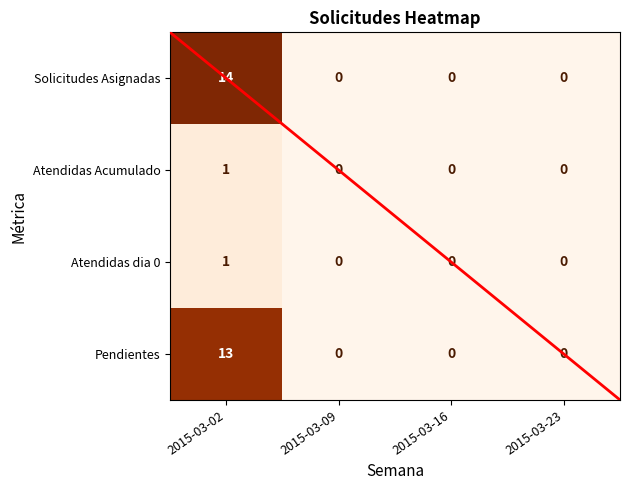

What is the highest value of the Solicitudes Asignadas series?

14